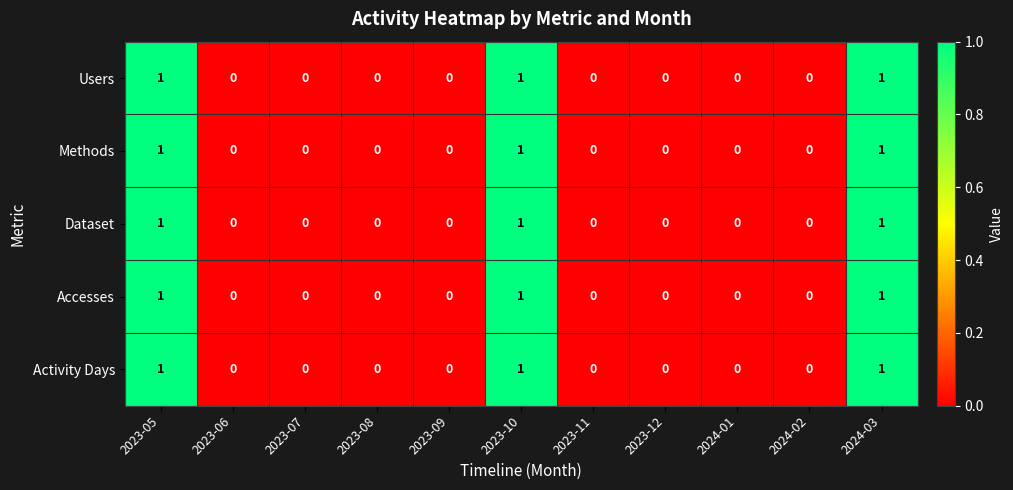

What is the sum of all Dataset values?

3